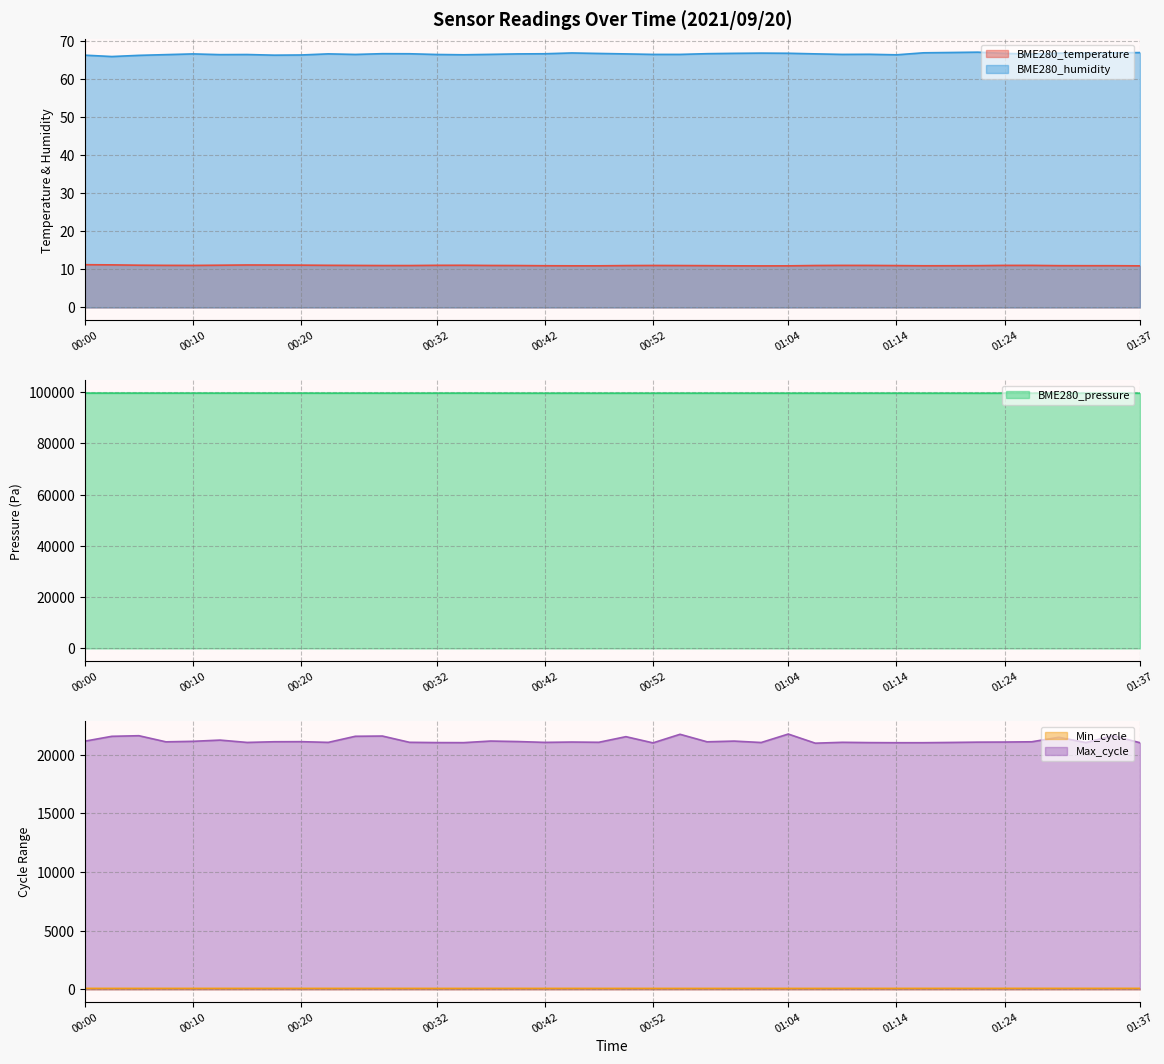

What is the label of the 7th point from the left?

00:15